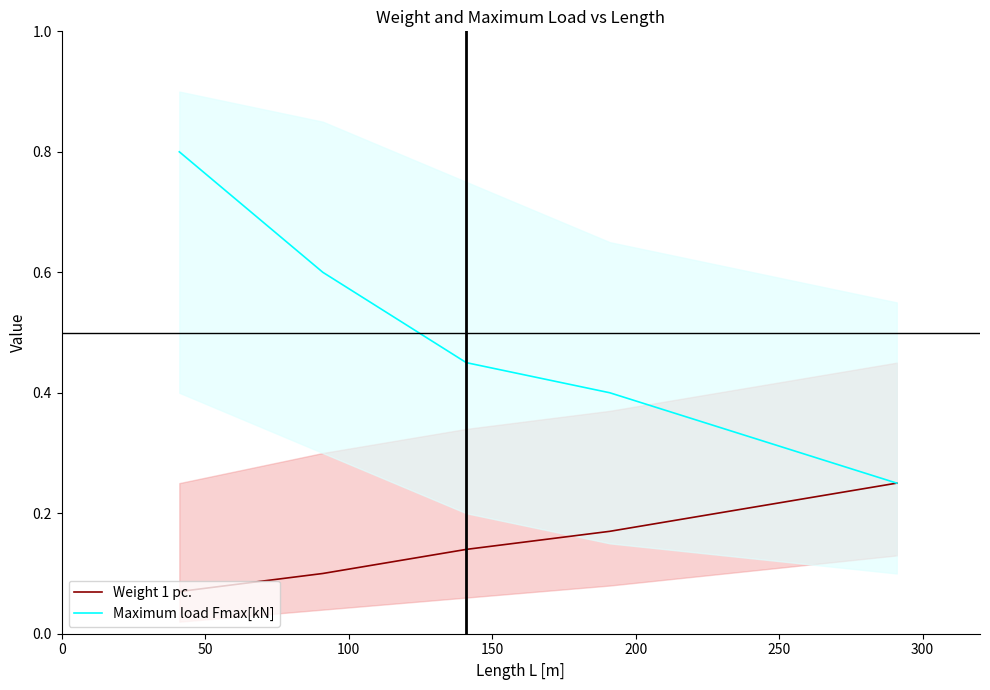

What is the maximum value for Maximum load Fmax[kN]?

0.8